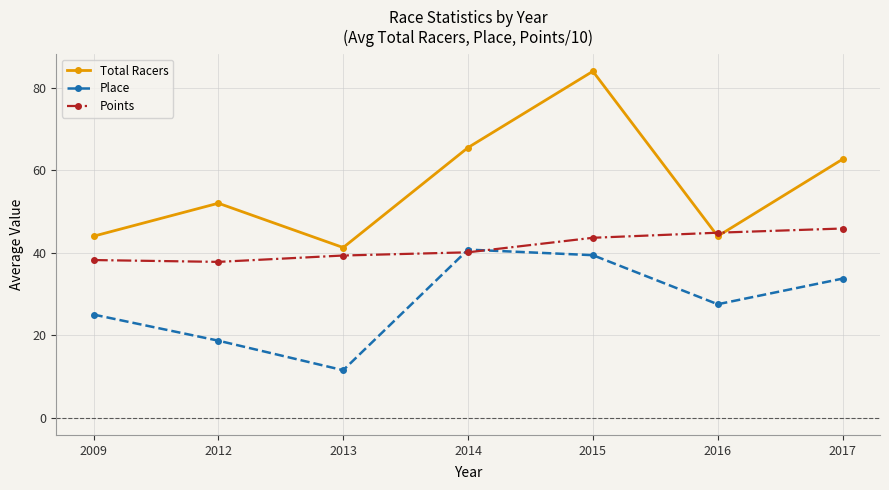

True or false: Total Racers has a value of 60.7 at 2013.

False